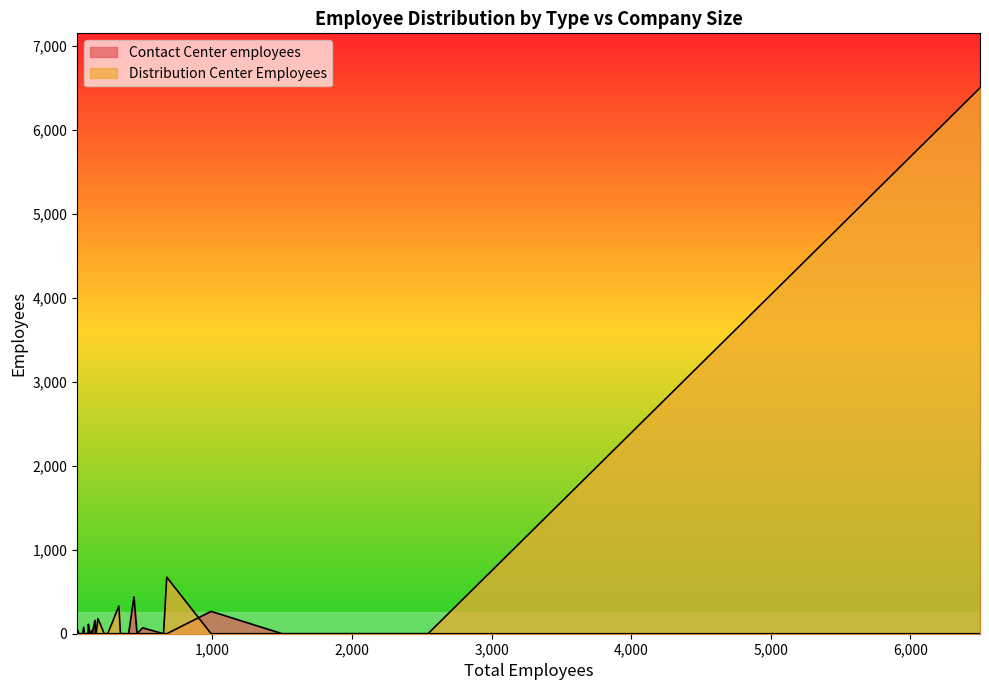

Where is Contact Center employees nearest to the value 219?

36